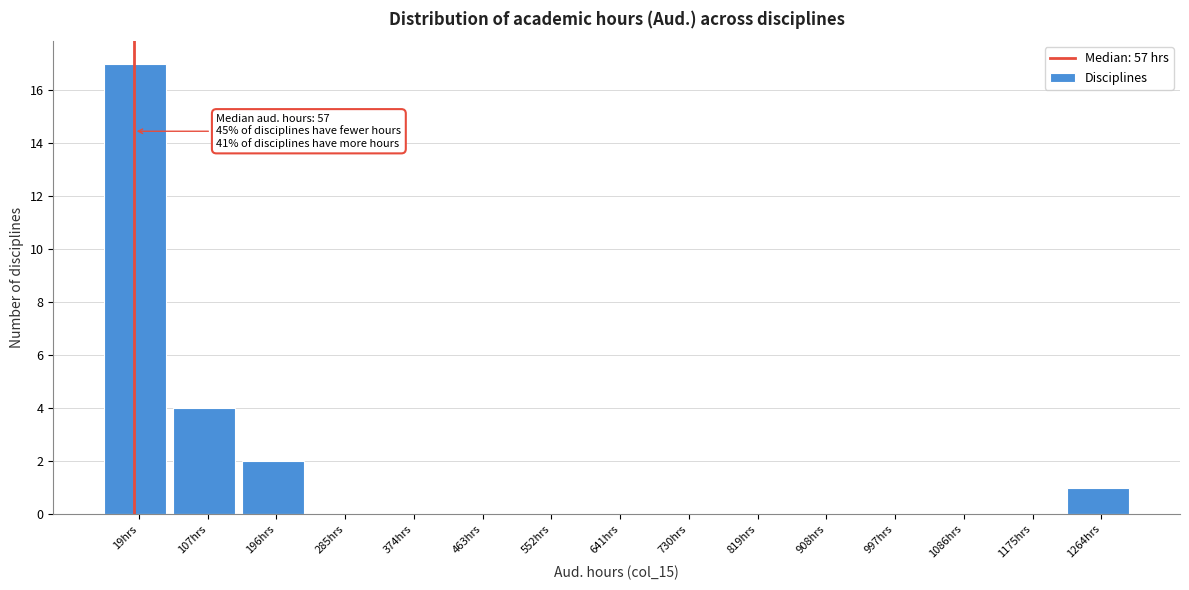

Reading left to right, extract all data points from this chart.

19hrs=17	107hrs=4	196hrs=2	285hrs=0	374hrs=0	463hrs=0	552hrs=0	641hrs=0	730hrs=0	819hrs=0	908hrs=0	997hrs=0	1086hrs=0	1175hrs=0	1264hrs=1